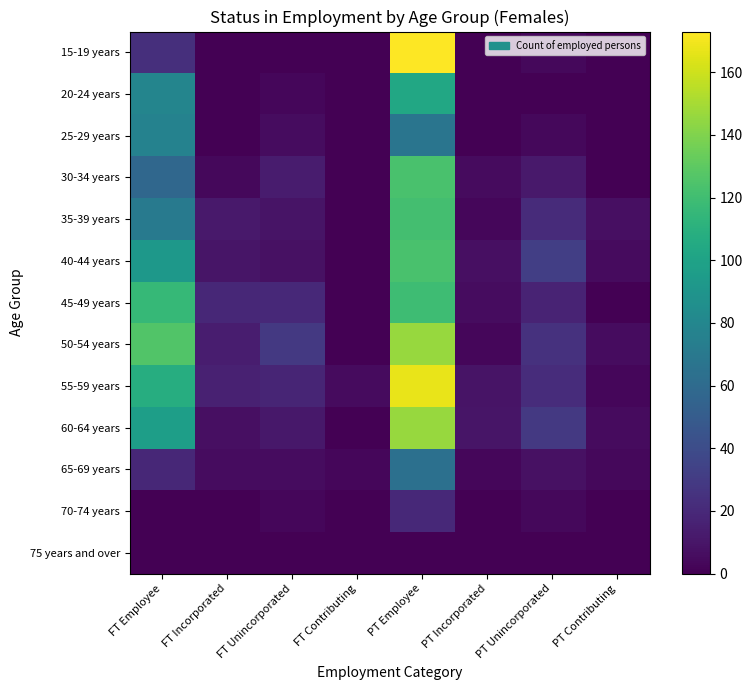

Is it true that 60-64 years equals 146 at PT Employee?

True